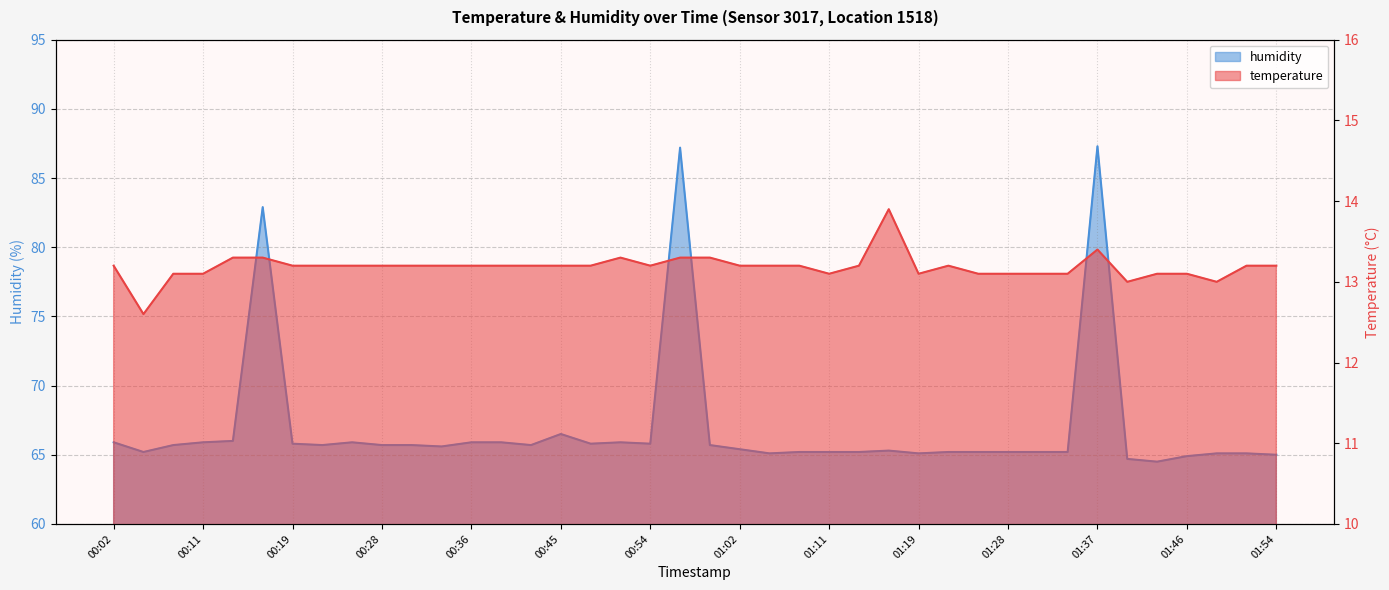

What is the difference between the maximum and minimum values in the humidity series?

22.8